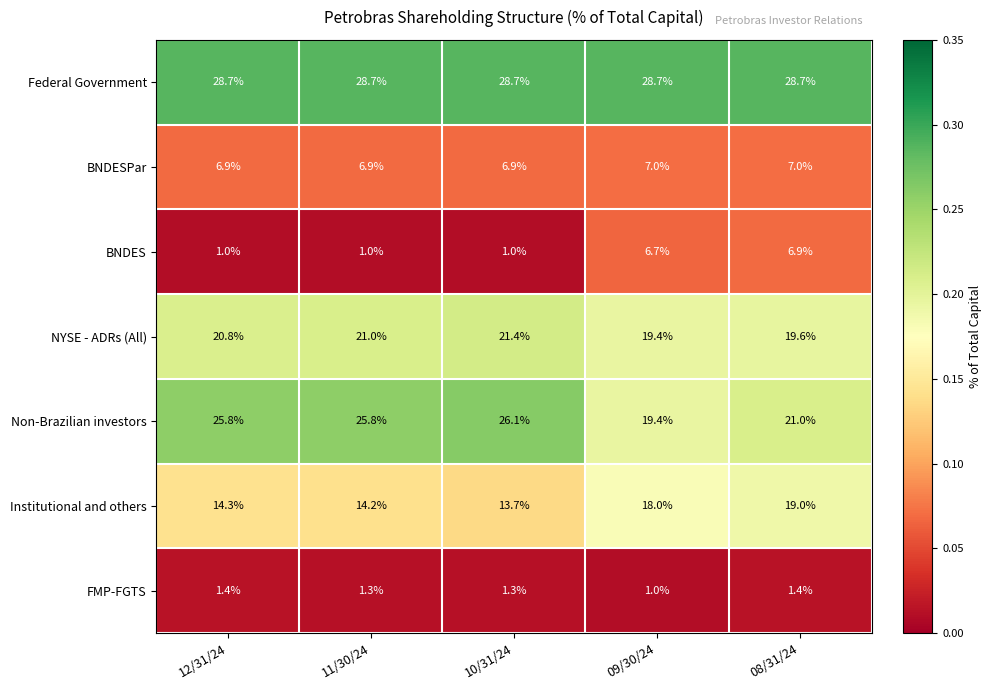

What is the lowest value of the FMP-FGTS series?

1.0